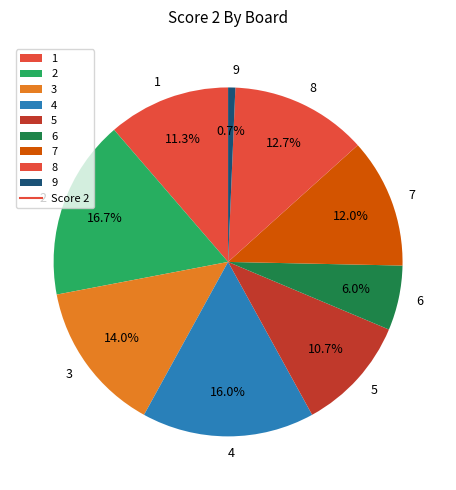

What is the ratio of the value at 3 to the value at 6?

2.3